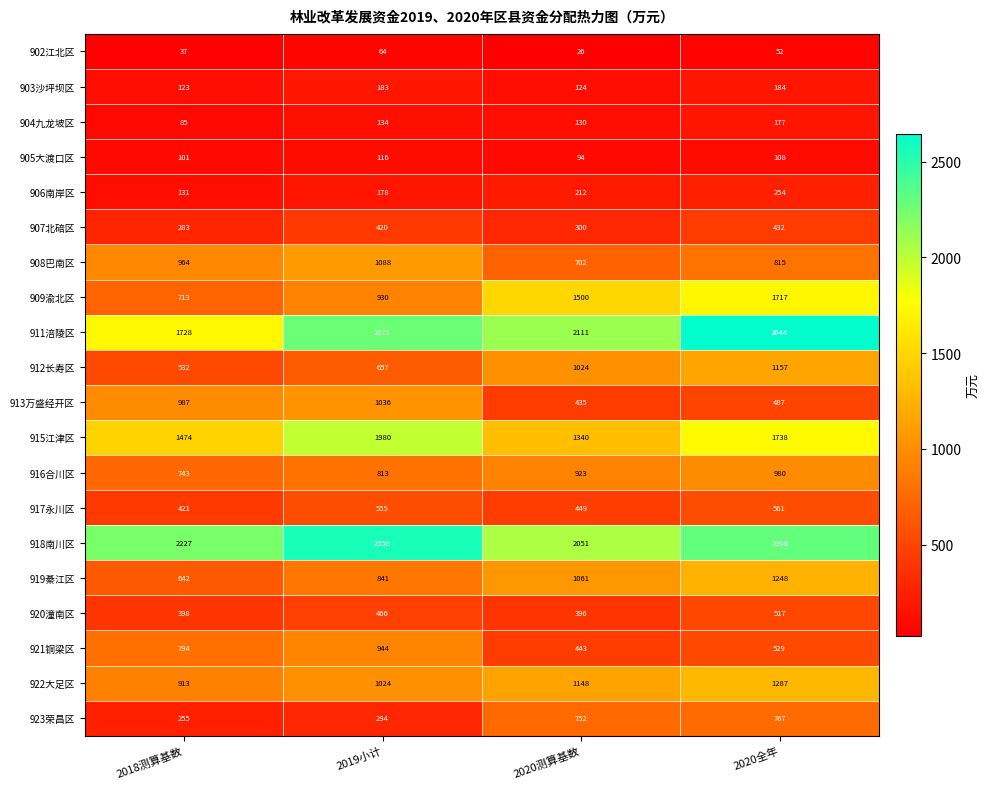

Rank the series by their maximum value, from highest to lowest.

911涪陵区, 918南川区, 915江津区, 909渝北区, 922大足区, 919綦江区, 912长寿区, 908巴南区, 913万盛经开区, 916合川区, 921铜梁区, 923荣昌区, 917永川区, 920潼南区, 907北碚区, 906南岸区, 903沙坪坝区, 904九龙坡区, 905大渡口区, 902江北区